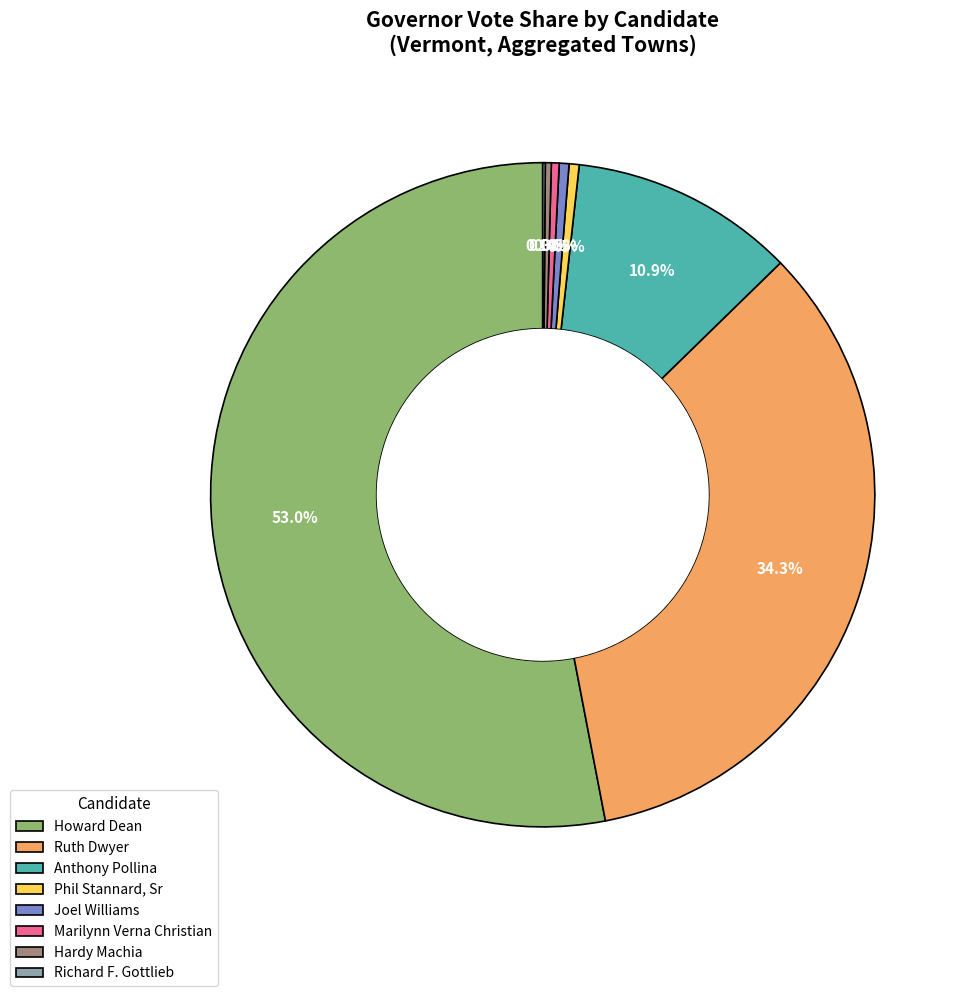

What percentage is the Howard Dean slice, to the nearest percent?

53%